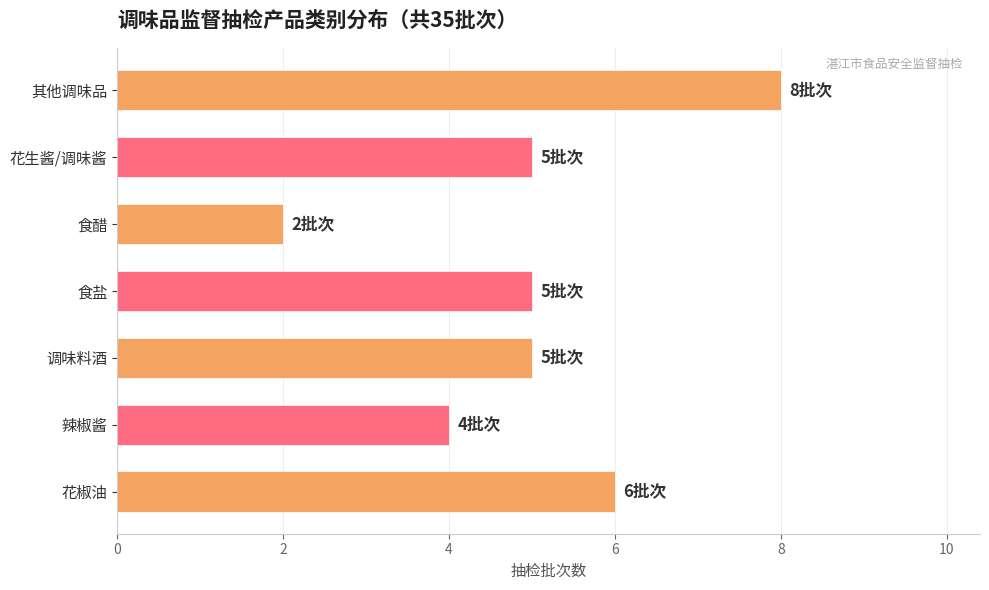

What is the greatest value displayed?

8